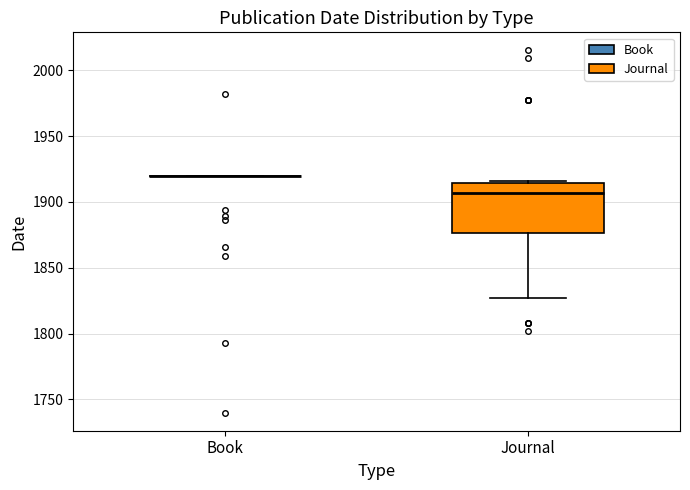

Where does the lower whisker of the box for Journal end on the y-axis? The values are not printed on the chart, so give them approximately, as read against the axis.

1825